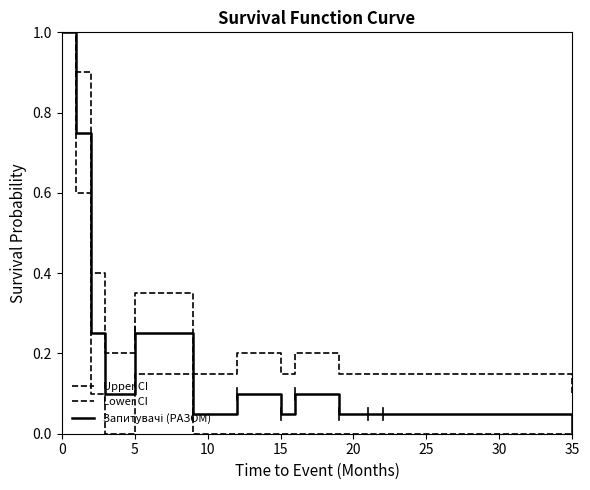

True or false: Upper CI and Lower CI cross at least once.

False